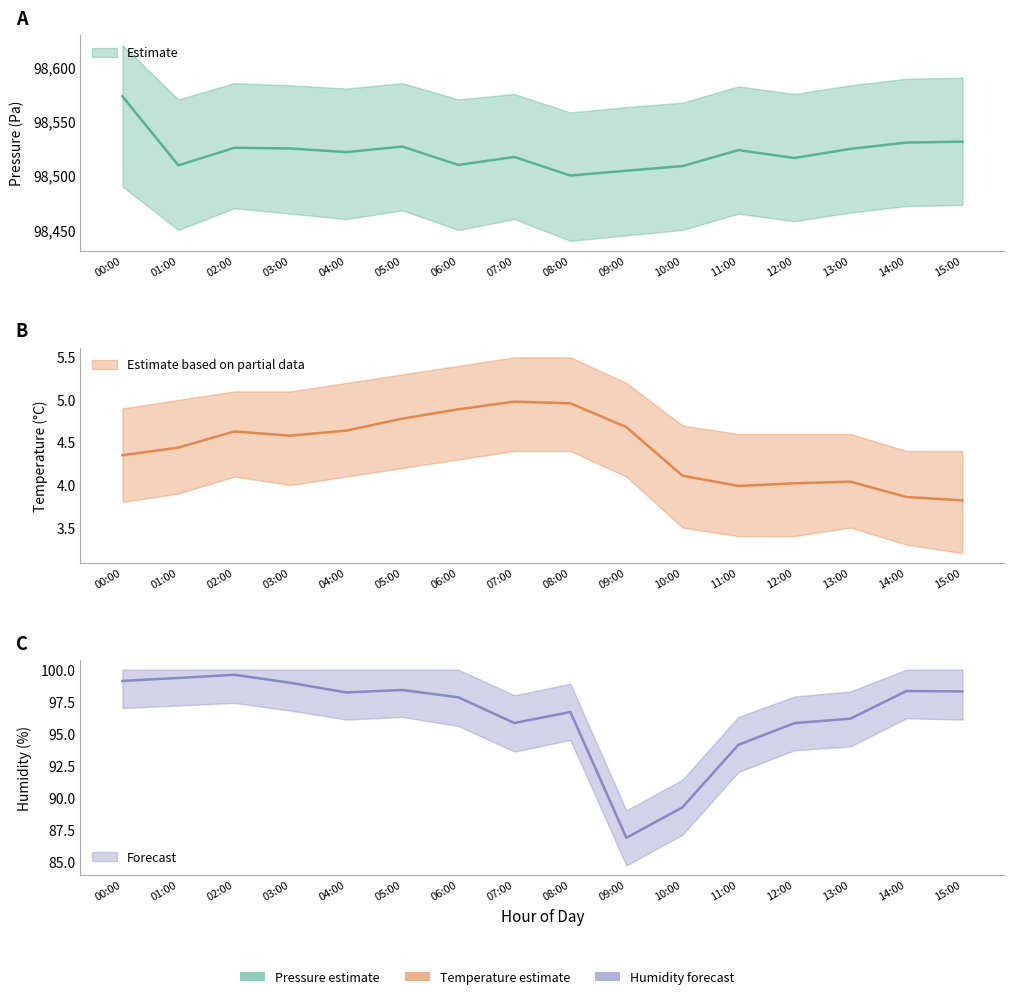

Reading left to right, extract all data points from this chart.

pressure: 00:00=98572.9	01:00=98509.4	02:00=98525.6	03:00=98524.9	04:00=98521.6	05:00=98526.7	06:00=98509.8	07:00=98517.1	08:00=98500.0	09:00=98504.5	10:00=98508.7	11:00=98523.4	12:00=98516.2	13:00=98524.5	14:00=98530.3	15:00=98531.2
temperature: 00:00=4.3	01:00=4.4	02:00=4.6	03:00=4.6	04:00=4.6	05:00=4.8	06:00=4.9	07:00=5.0	08:00=5.0	09:00=4.7	10:00=4.1	11:00=4.0	12:00=4.0	13:00=4.0	14:00=3.9	15:00=3.8
humidity: 00:00=99.1	01:00=99.3	02:00=99.6	03:00=99.0	04:00=98.2	05:00=98.4	06:00=97.8	07:00=95.8	08:00=96.7	09:00=86.9	10:00=89.2	11:00=94.1	12:00=95.8	13:00=96.2	14:00=98.3	15:00=98.3